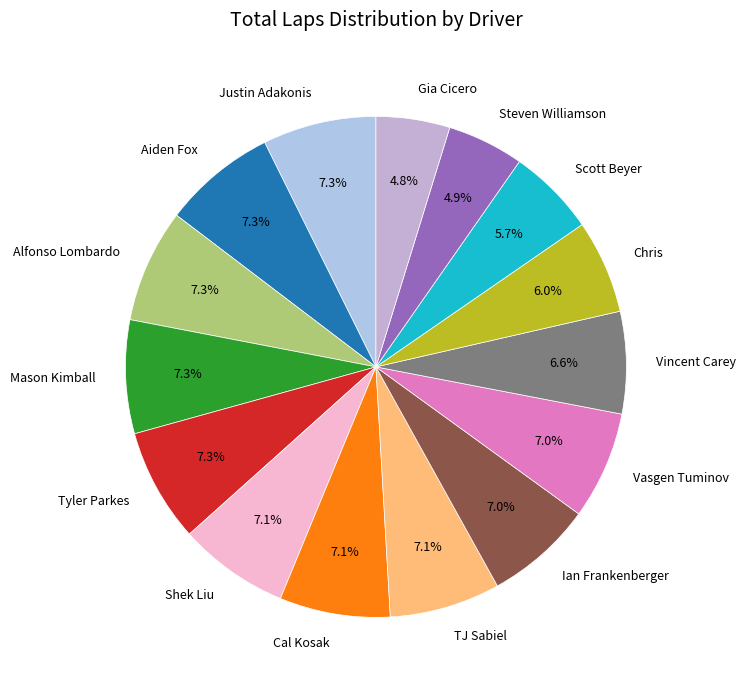

Approximately how many times larger is the value at Shek Liu compared to Mason Kimball?

1.0